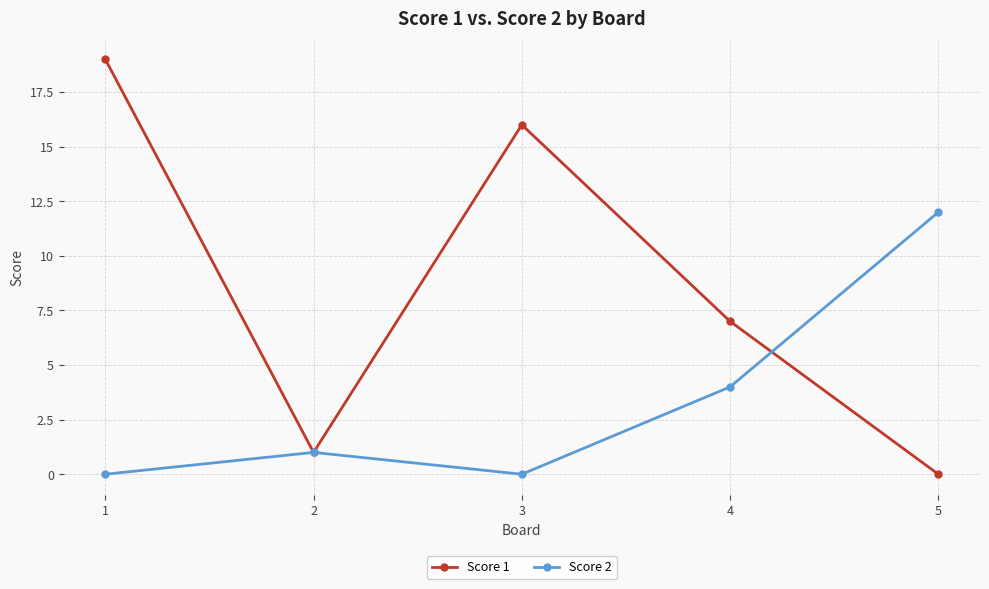

Which series has the largest total across all categories?

Score 1